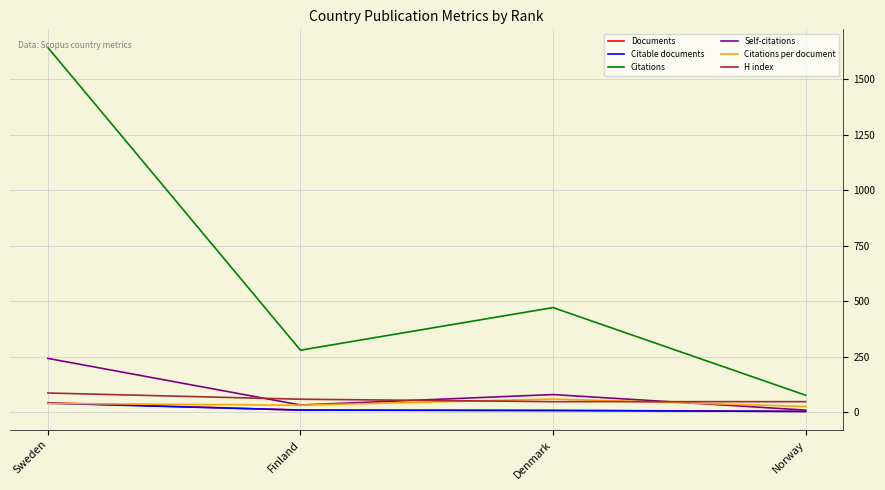

Which label corresponds to the largest value in the chart?

Sweden